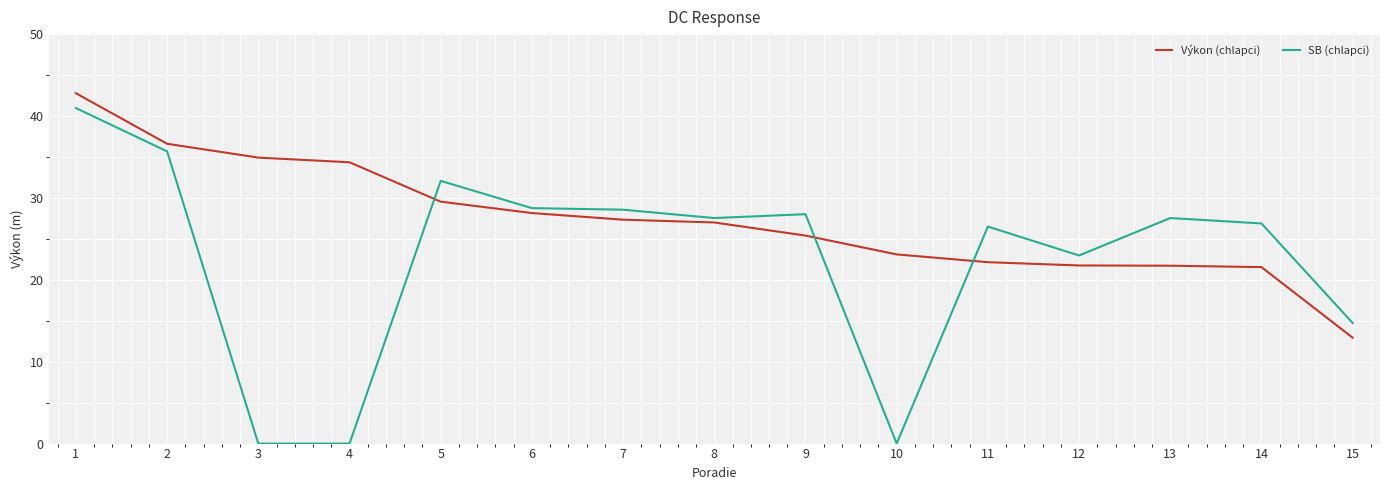

Which series ends up on top after the final intersection of SB (chlapci) and Výkon (chlapci)?

SB (chlapci)